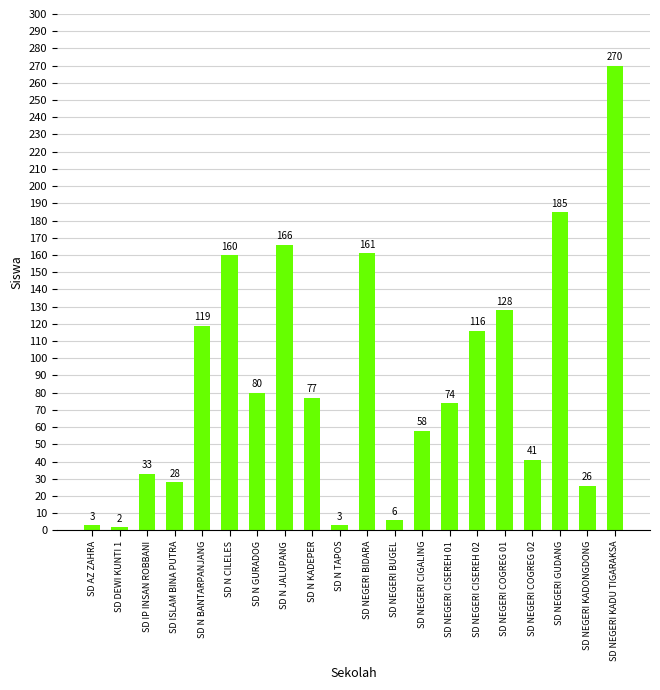

What is the sum of all values?

1736